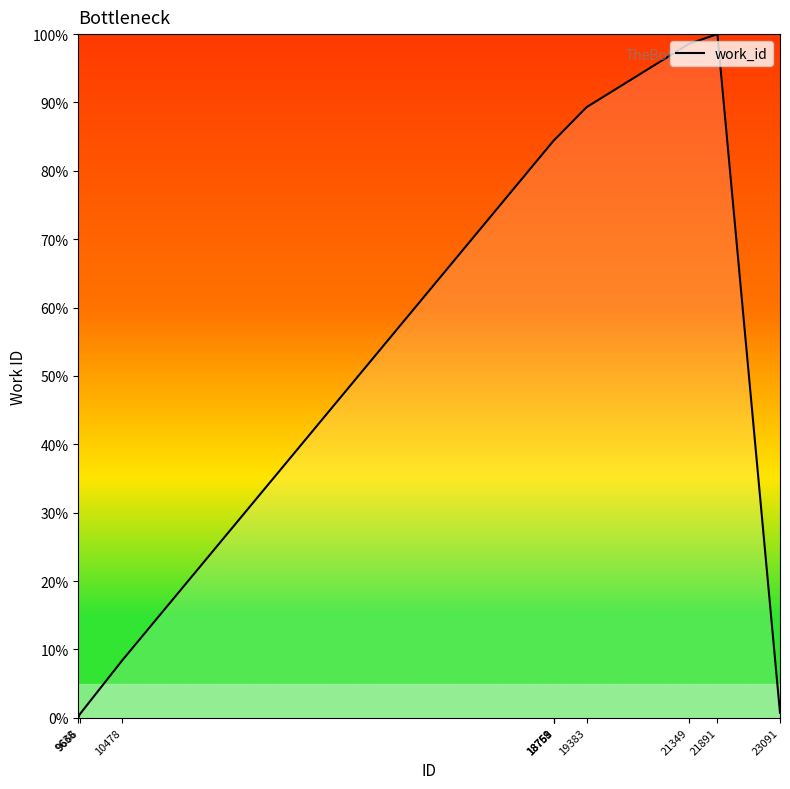

What is the maximum value shown in the chart?

100.0